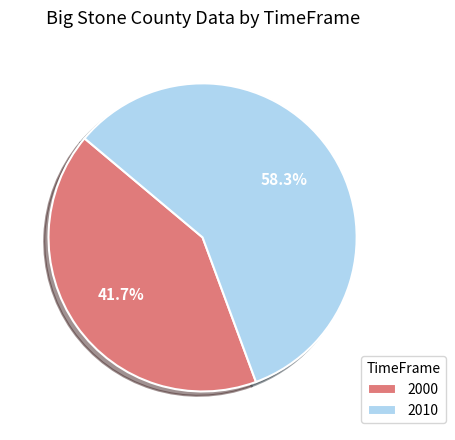

True or false: 2000 accounts for 53% of the total.

False